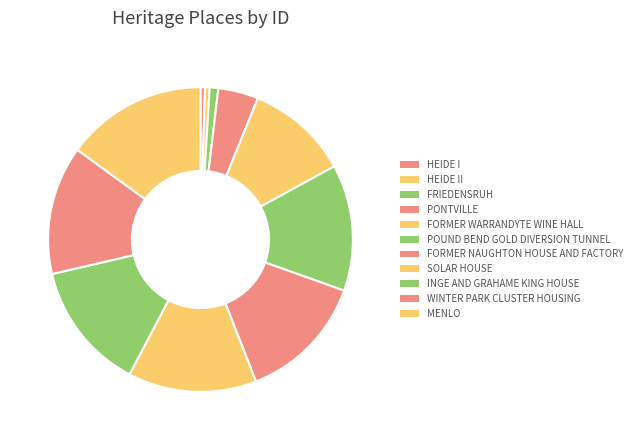

Does FRIEDENSRUH account for over 50% of the chart?

No